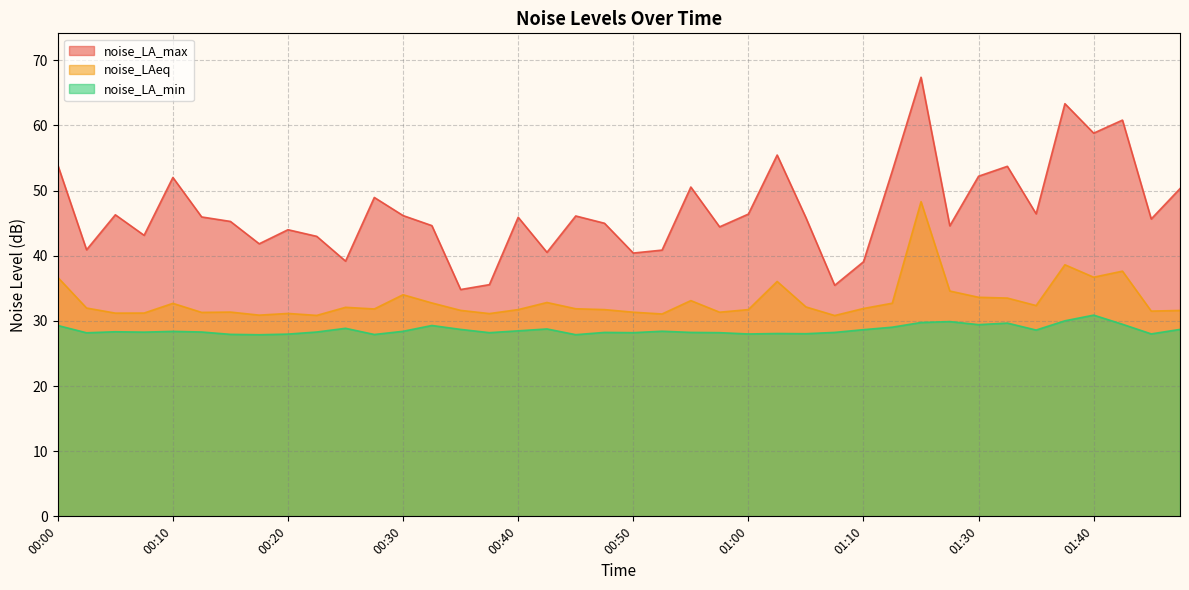

Which series has the largest total across all categories?

noise_LA_max